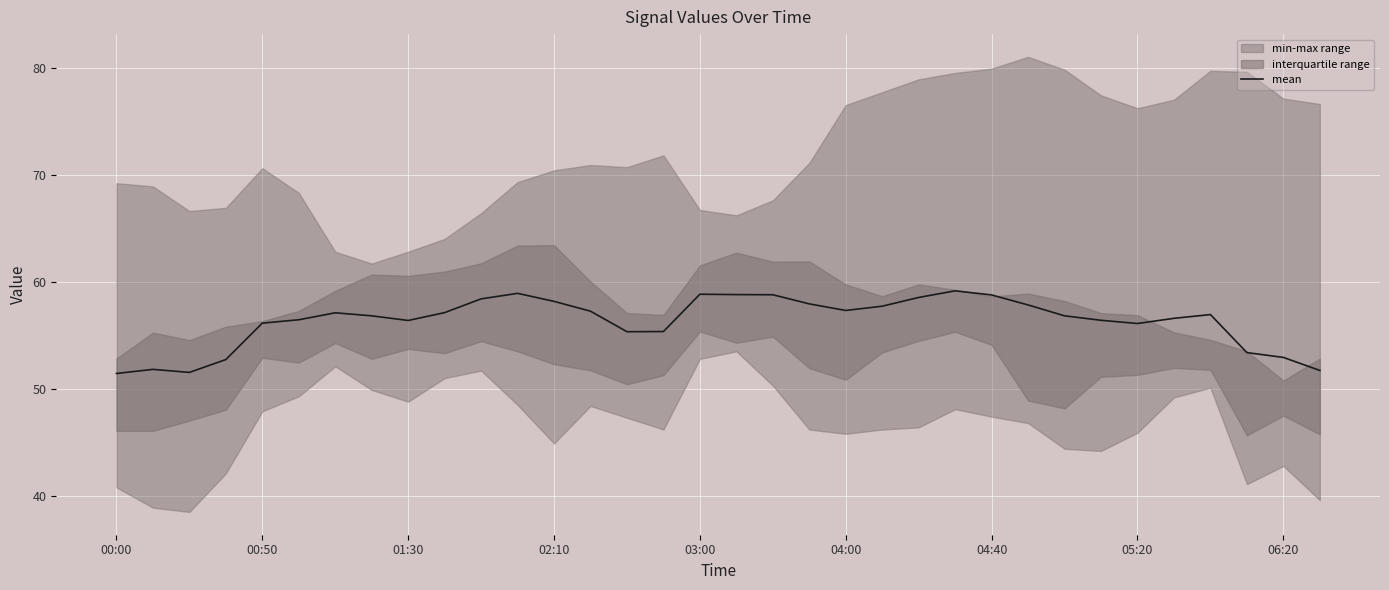

What is the greatest value displayed?

59.1